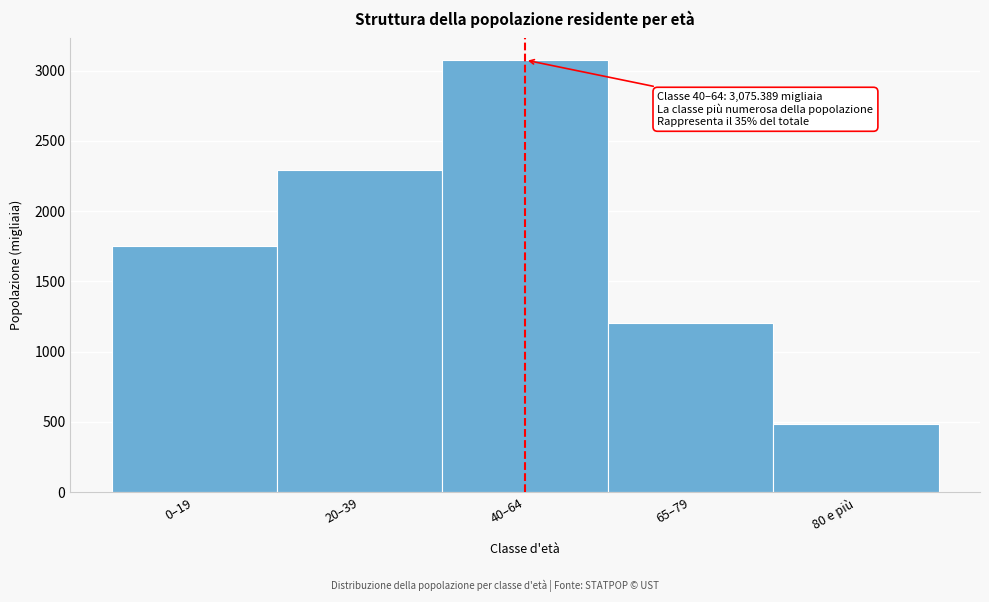

Reading left to right, list all the values displayed in this chart.

0–19=1755.2	20–39=2293.2	40–64=3075.4	65–79=1206.0	80 e più=485.6